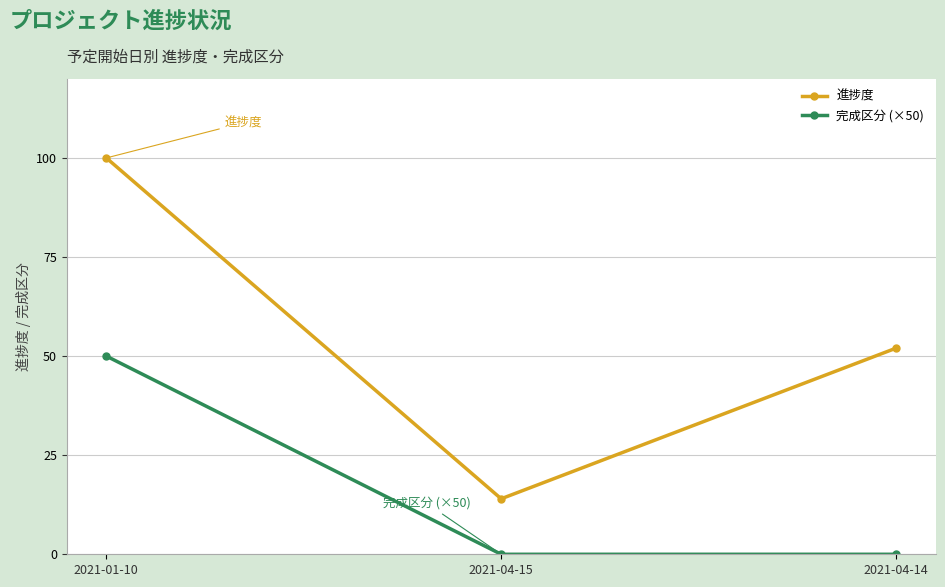

At which category is the sum across all series the highest?

2021-01-10